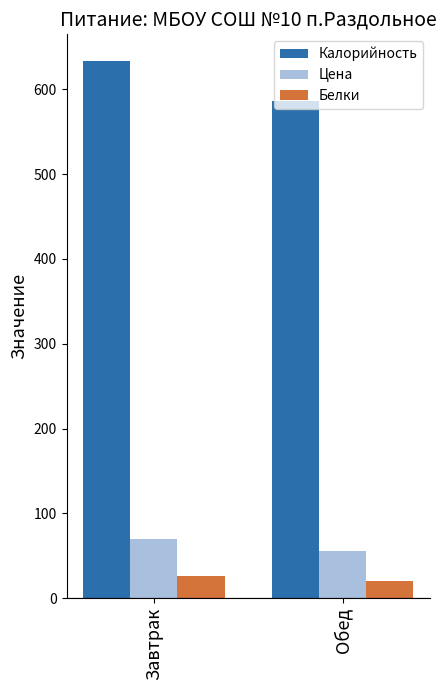

What is the lowest value of the Калорийность series?

587.0